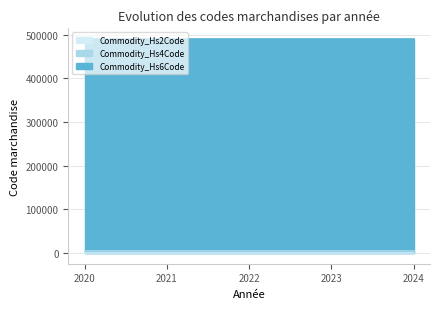

What is the total value across all series at 2023?

495149